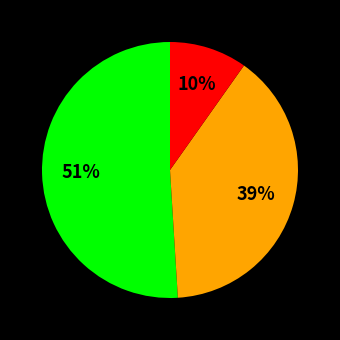

Does any single category account for the majority?

Yes